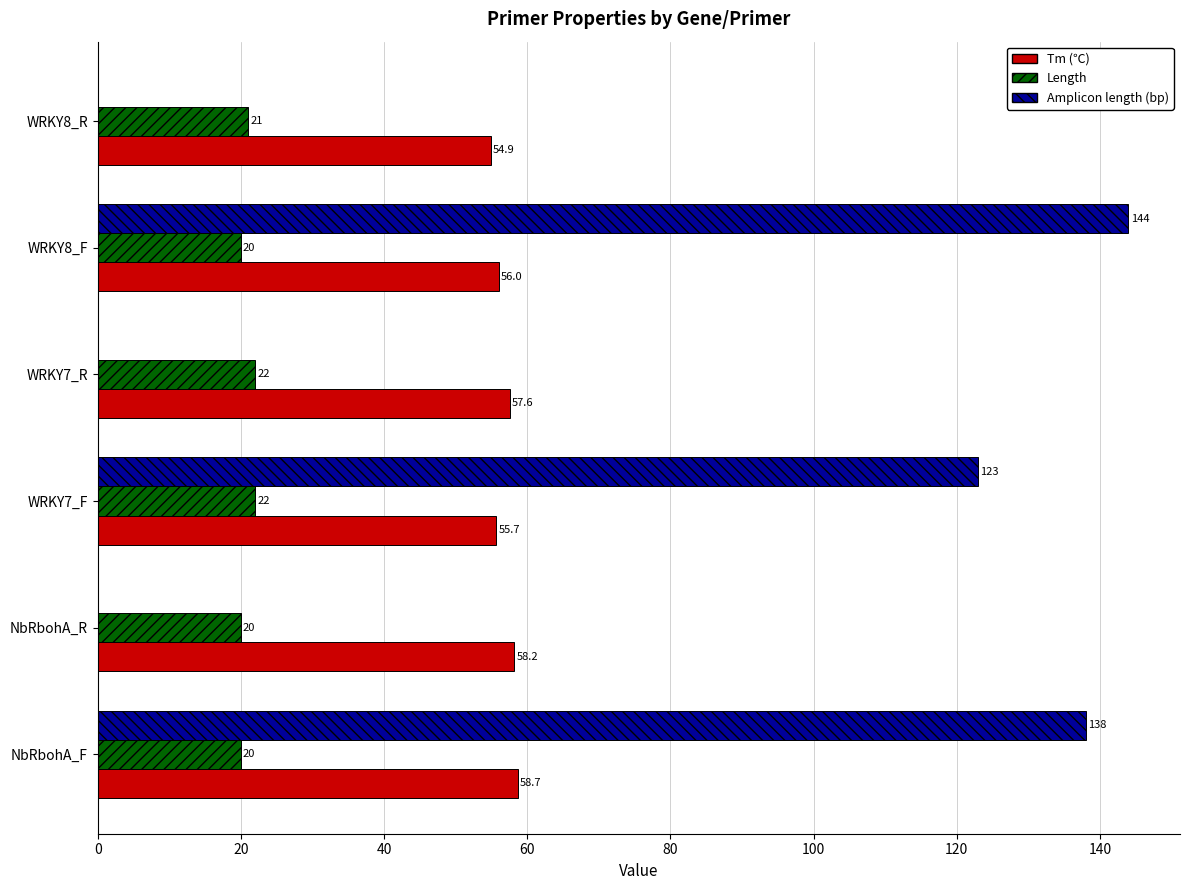

What is the sum of all Amplicon length (bp) values?

405.0